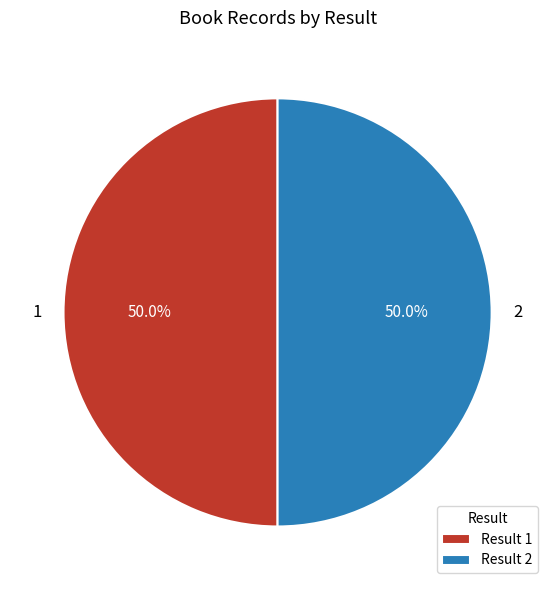

Combined, what portion of the pie is 1 and 2?

100.0%